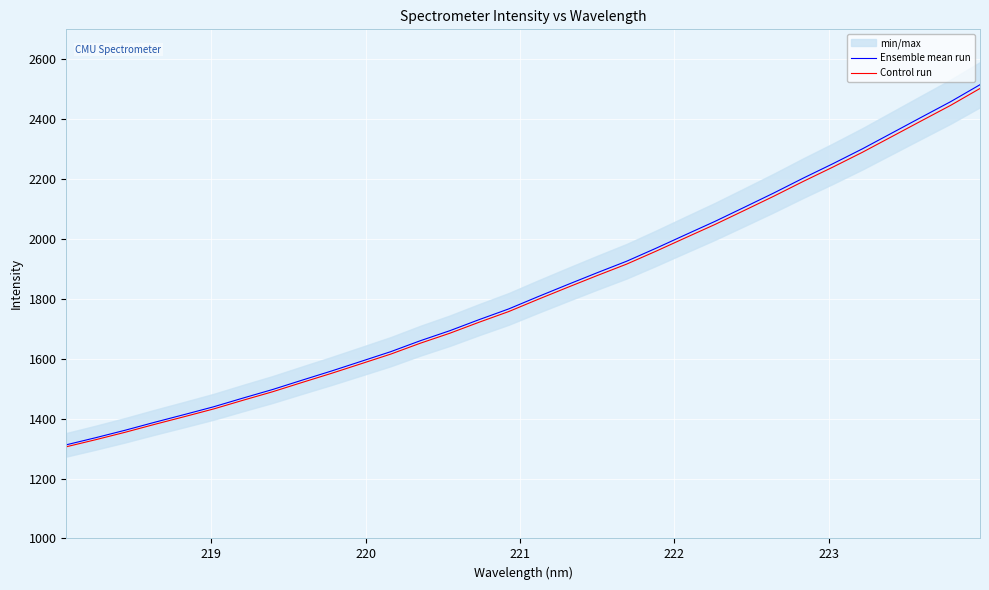

What are all the series names shown in the legend?

Ensemble mean run, Control run